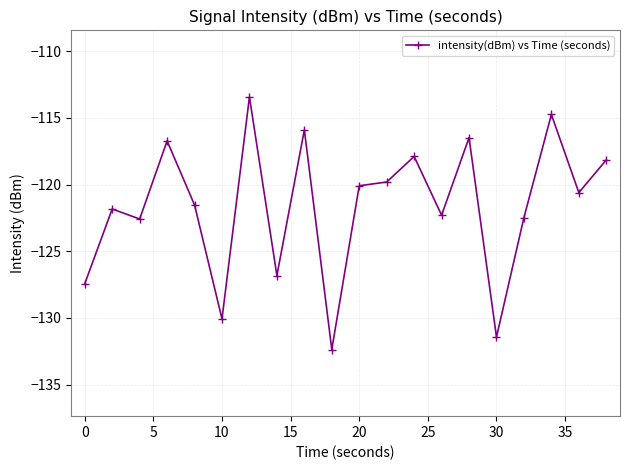

What is the maximum value shown in the chart?

-113.4